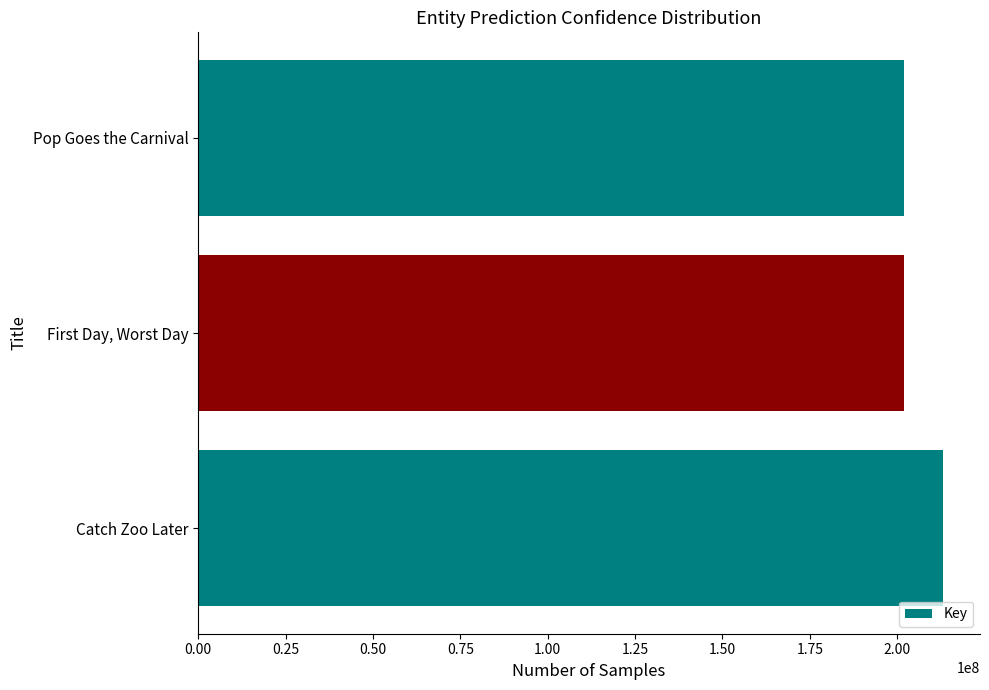

List the labels in order of value, largest first.

Catch Zoo Later, Pop Goes the Carnival, First Day, Worst Day